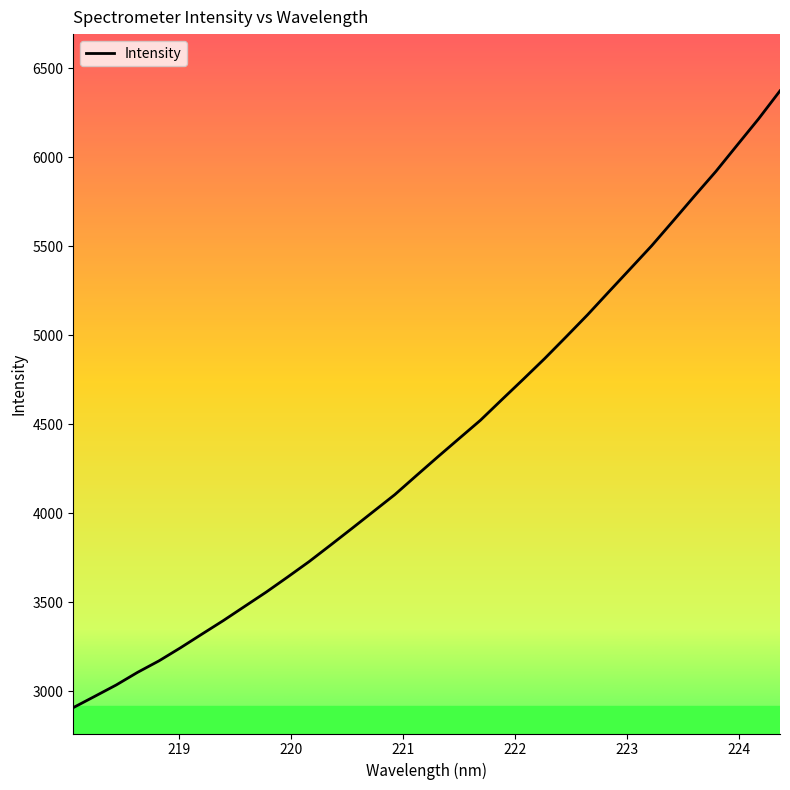

What is the maximum value shown in the chart?

6372.8